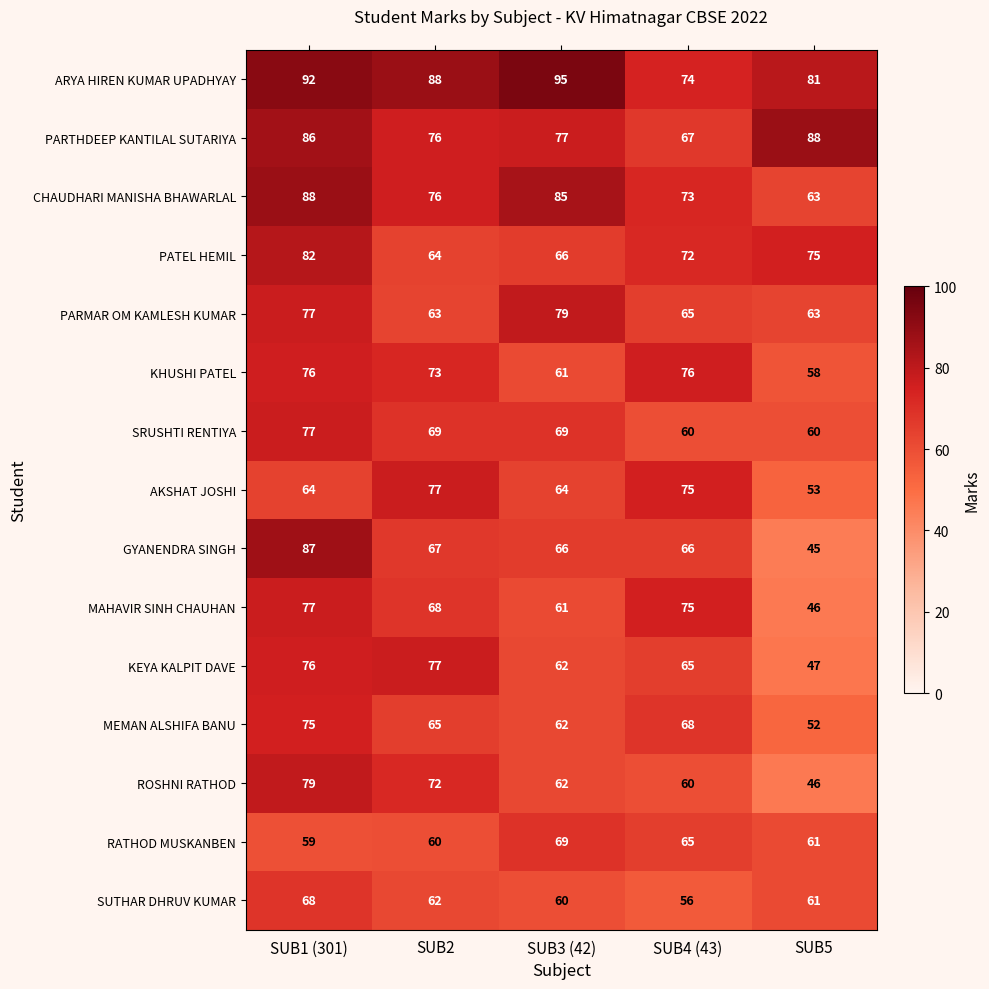

Count the number of data series in this chart.

15